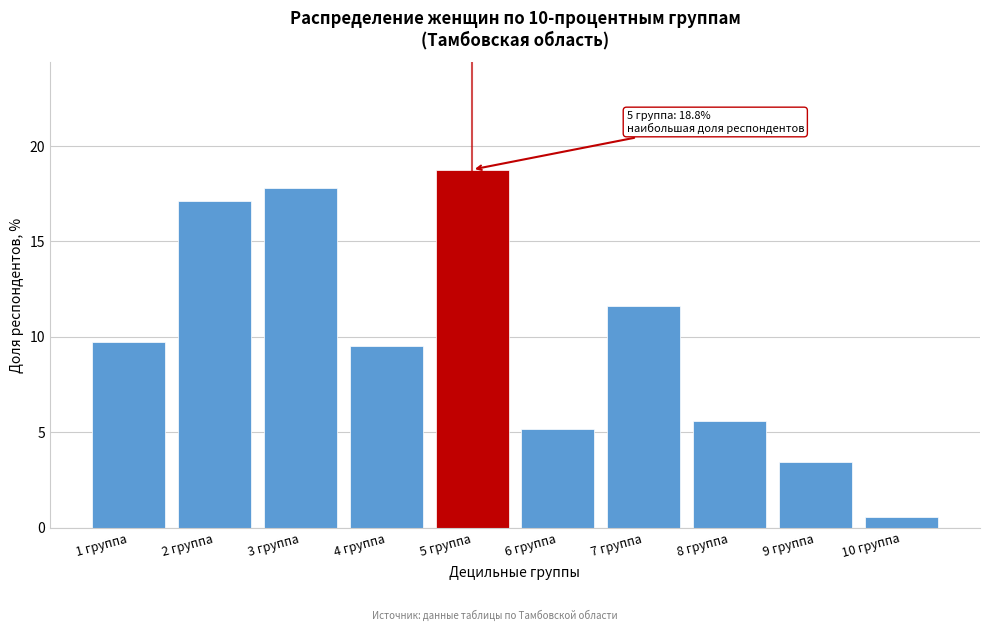

Reading left to right, transcribe all the data shown in this chart.

9.7	17.1	17.8	9.5	18.8	5.2	11.6	5.6	3.4	0.6